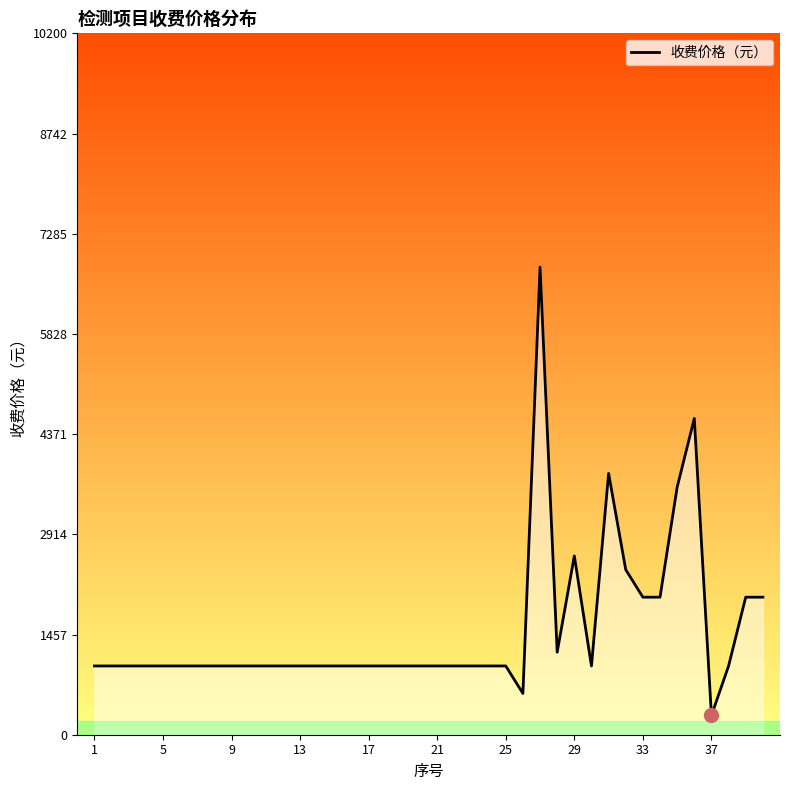

What is the difference between the maximum and minimum values?

6520